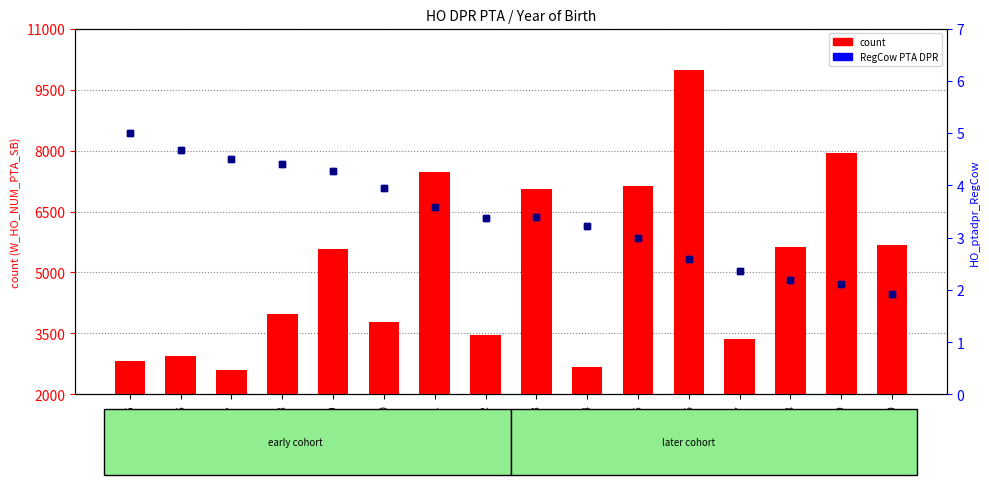

How many groups of bars are there?

16